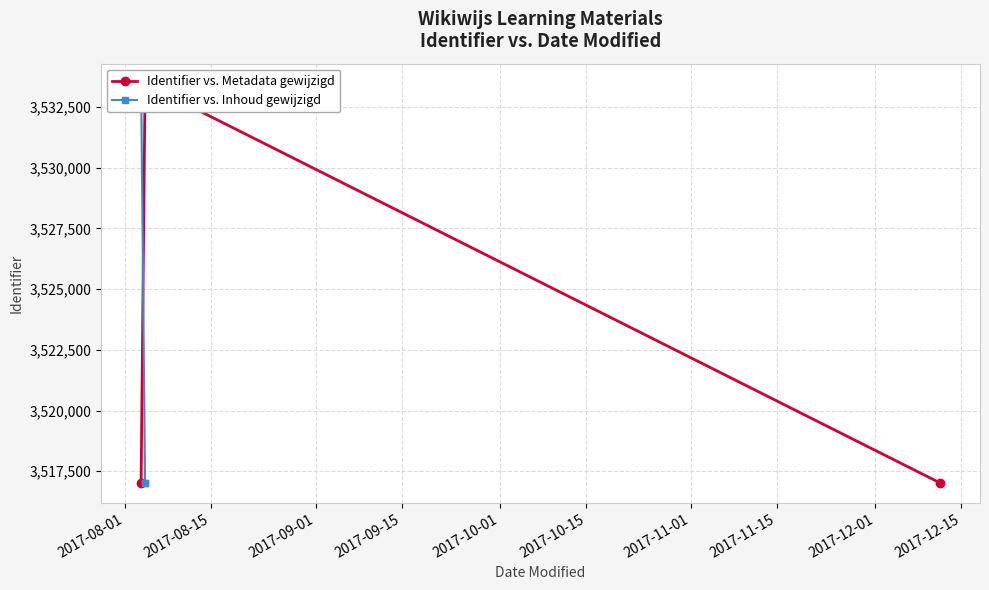

What is the sum of all Identifier vs. Inhoud gewijzigd values?

10567499